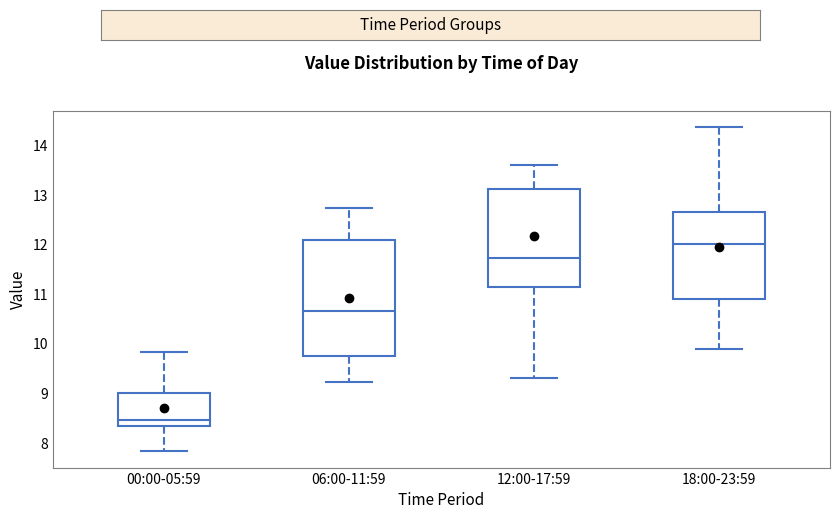

Comparing the boxes themselves (not the whiskers), which one is the tallest?

06:00-11:59